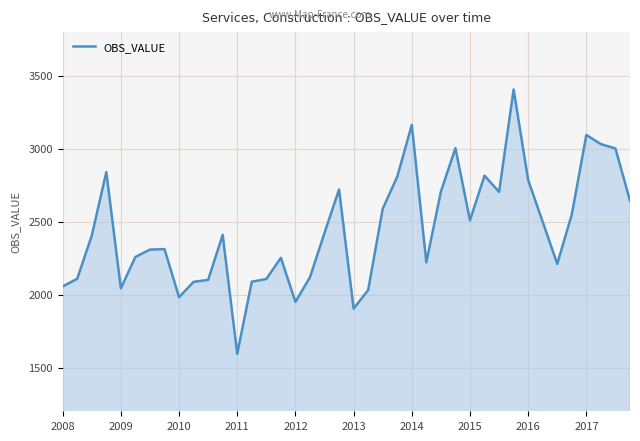

What is the smallest value displayed?

1594.4